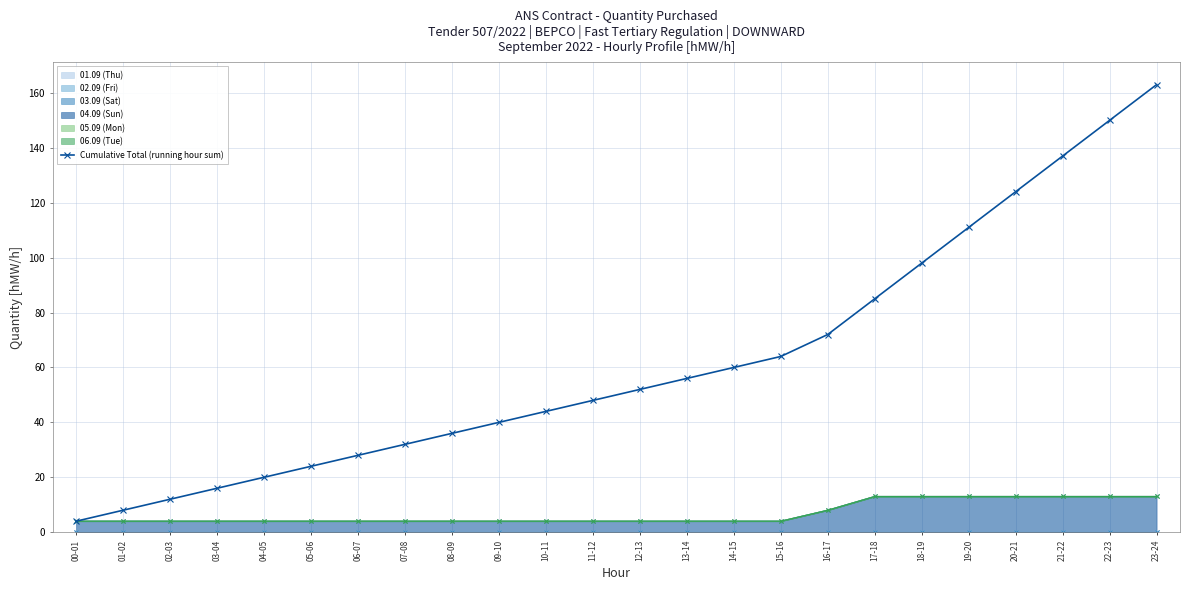

The chart shows a value of 72 at 16-17. True or false?

True